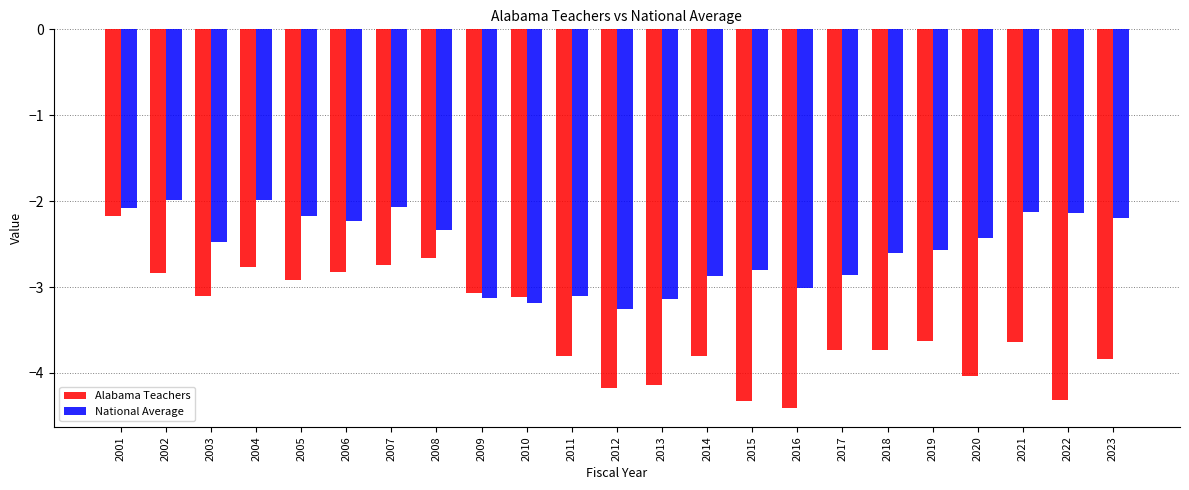

What are all the series names shown in the legend?

Alabama Teachers, National Average